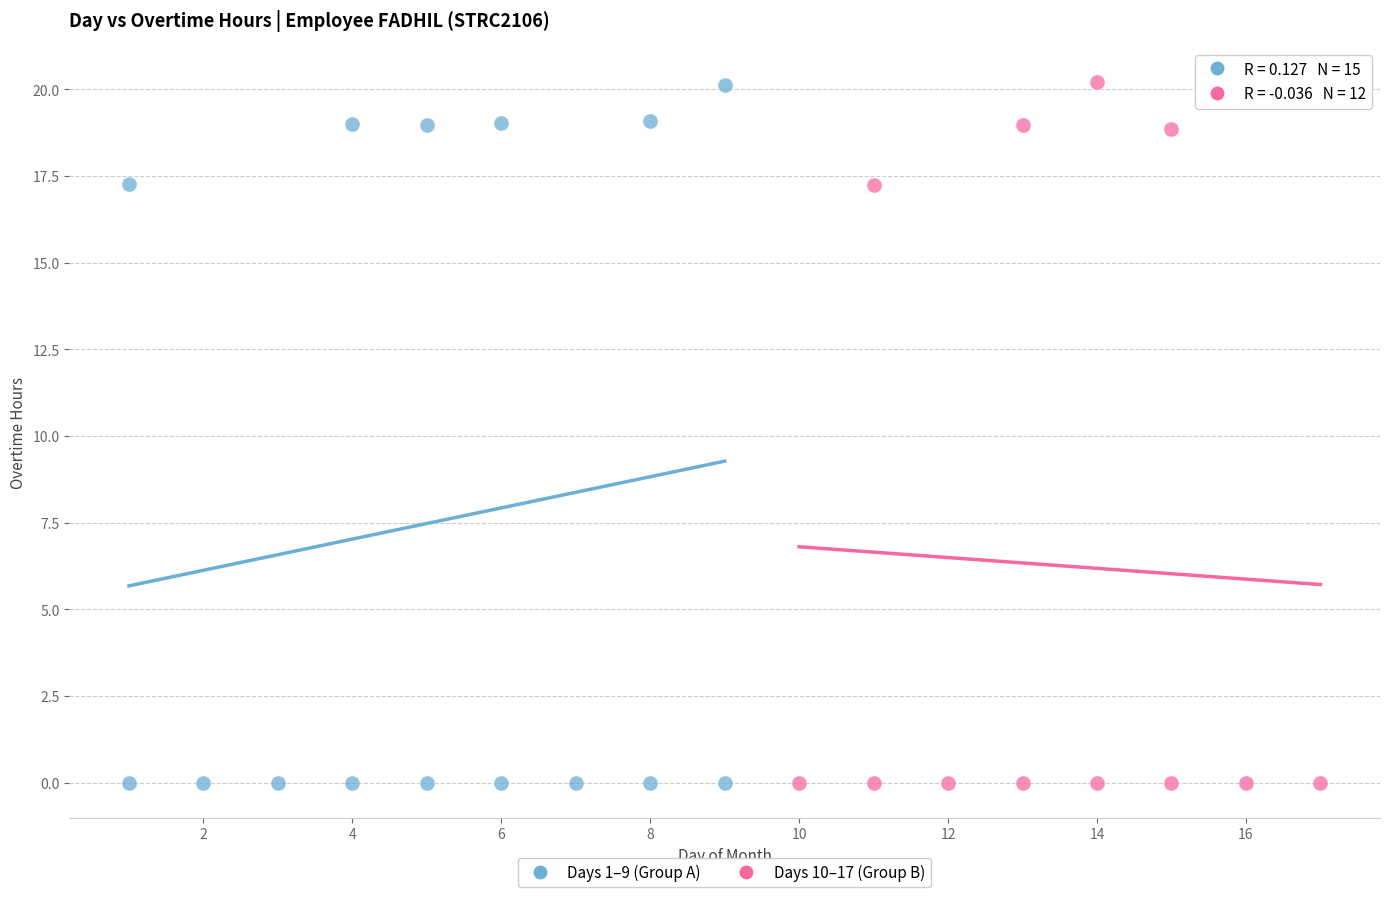

What are all the series names shown in the legend?

Days 1–9 (Group A), Days 10–17 (Group B)